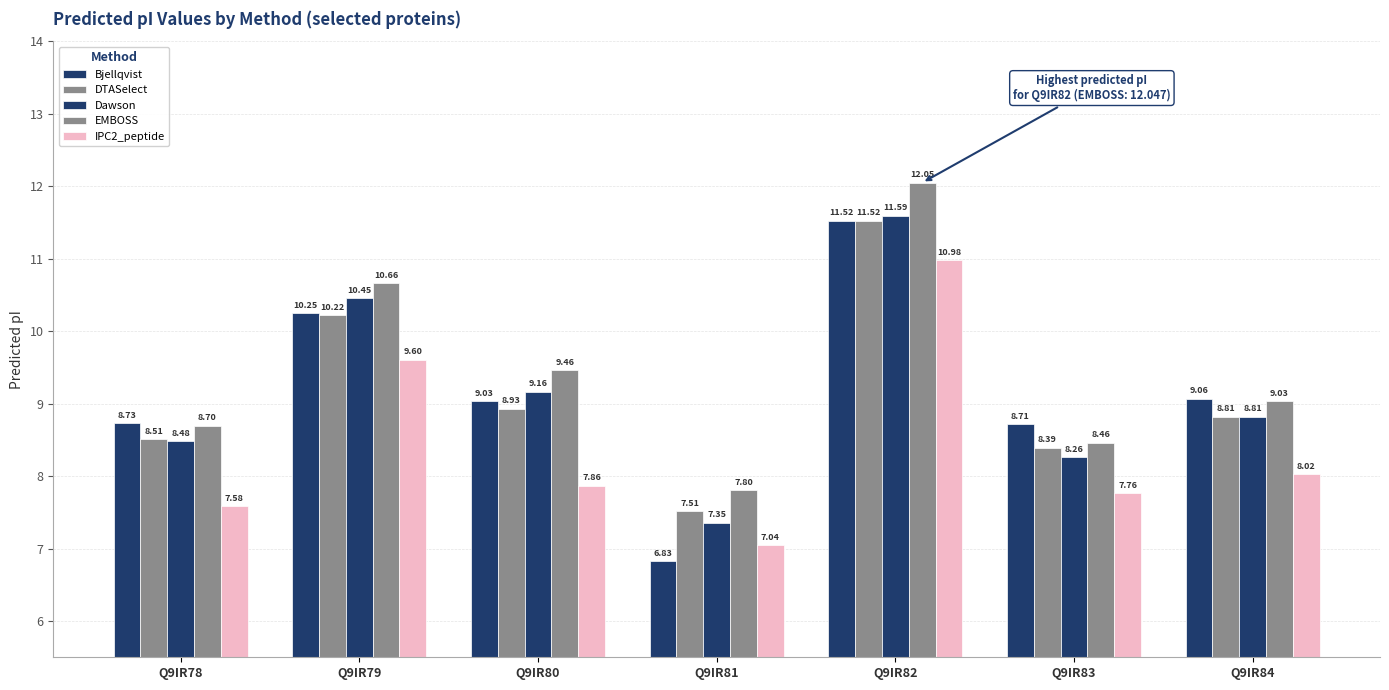

At how many categories does at least one series exceed 11?

1